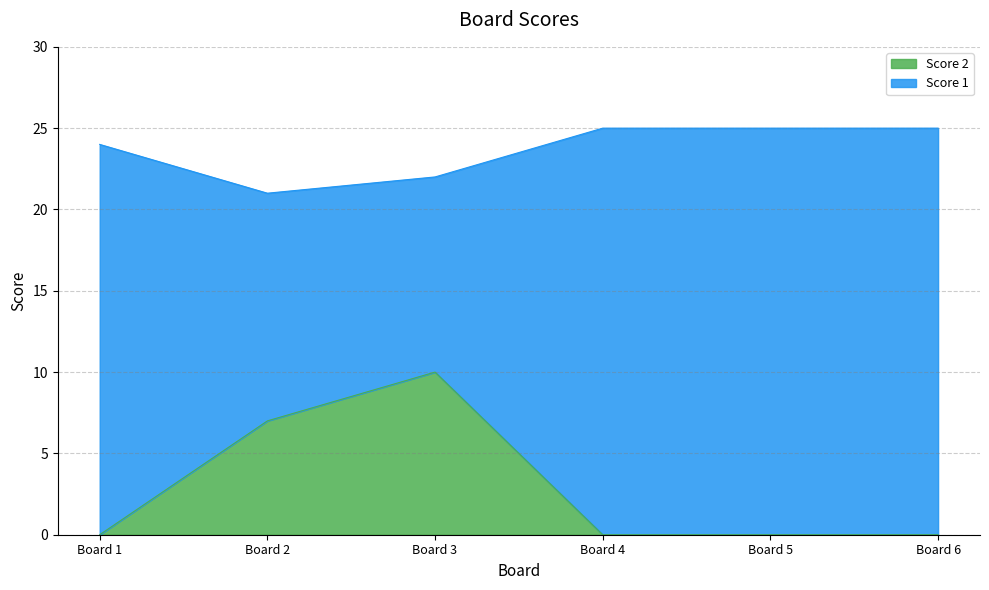

Does the chart display data point markers on the line(s)?

No